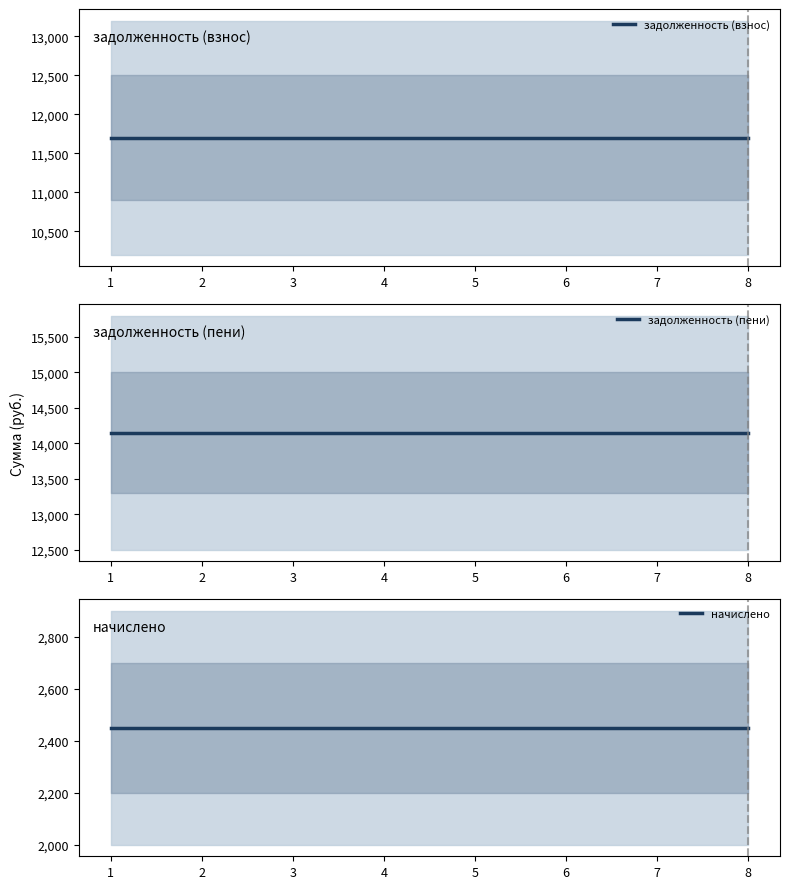

How many data points does each series have?

8